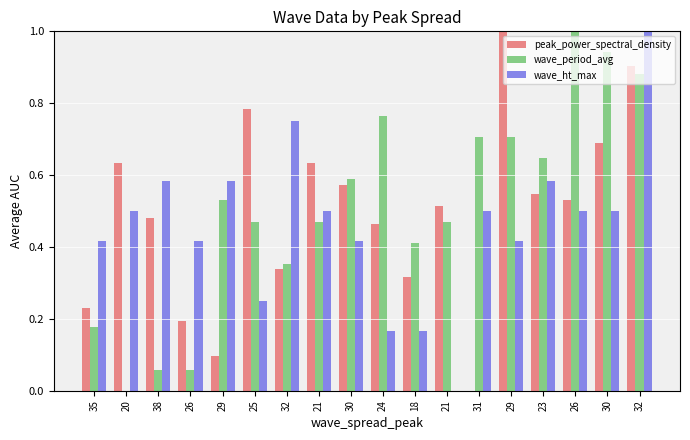

How many distinct data groups are displayed?

3